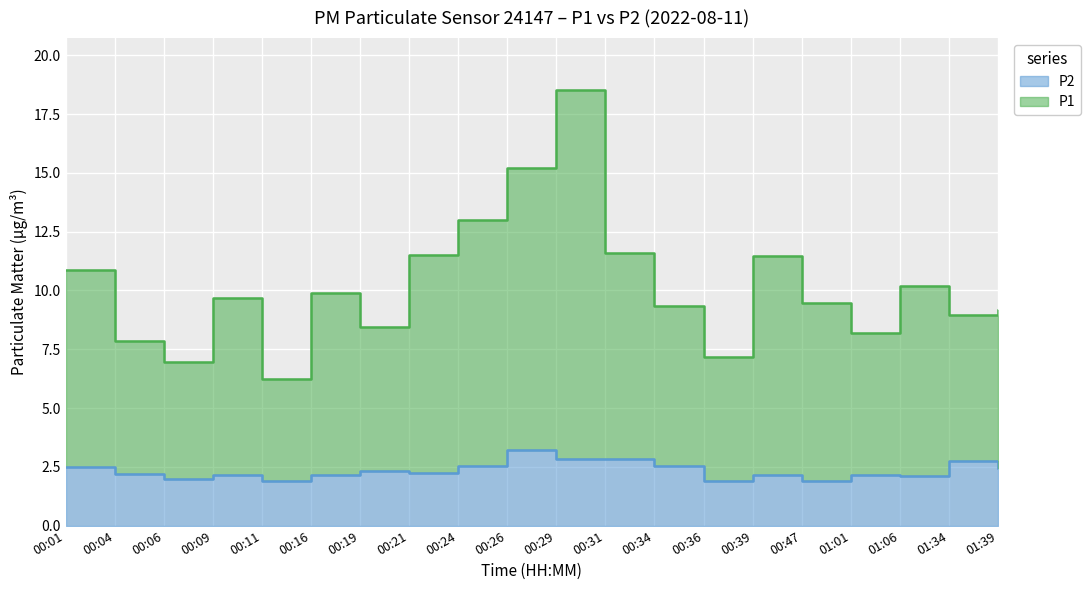

Between 00:47 and 00:16, which is larger?

00:16